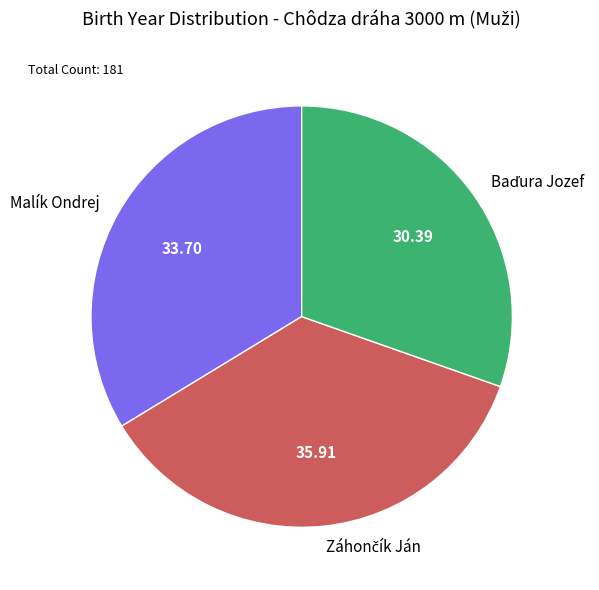

Count the number of slices in the pie.

3